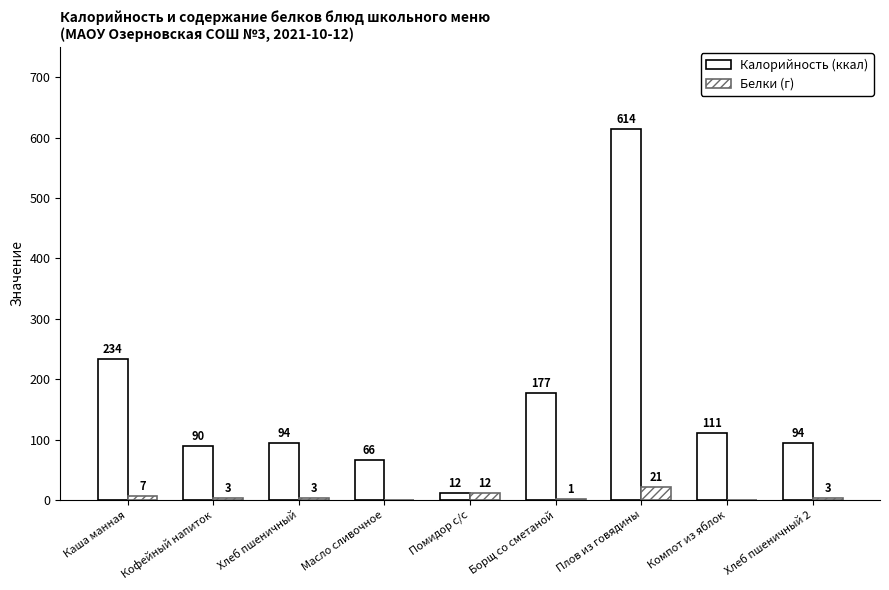

Are the bars horizontal?

No